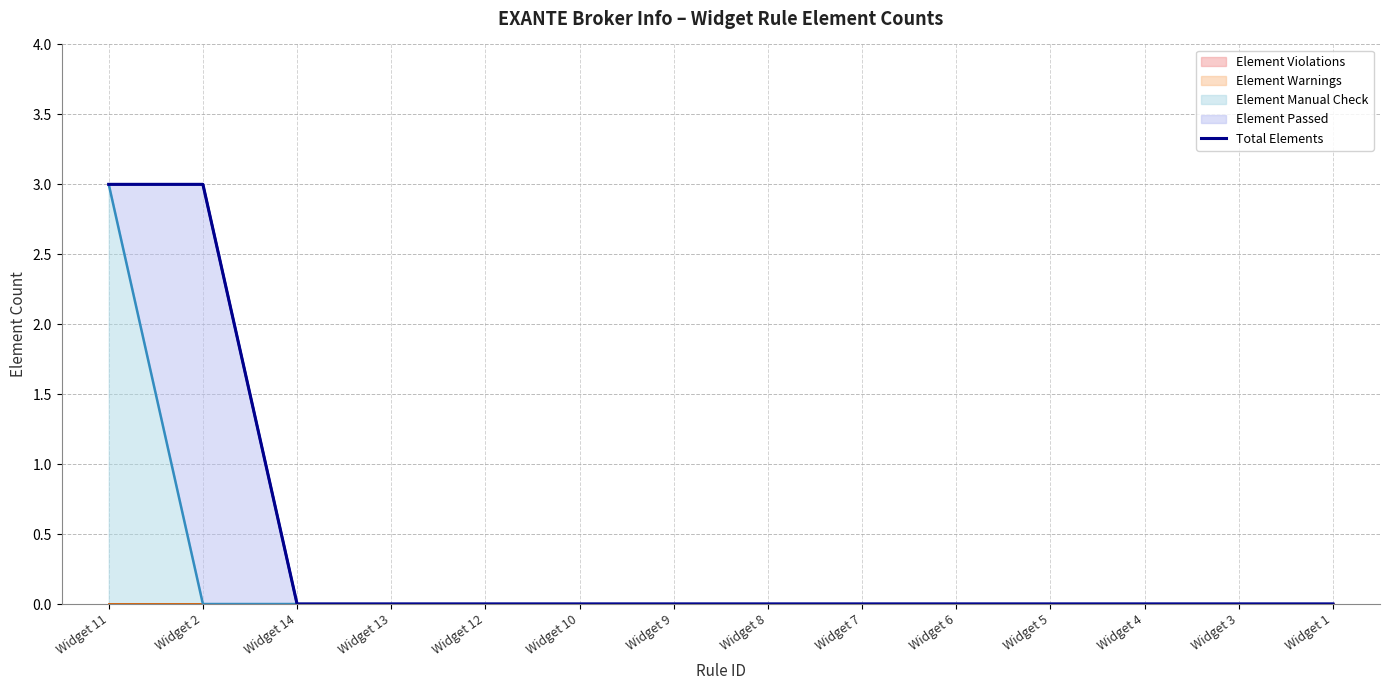

Where is the data nearest to the value 1?

Widget 14